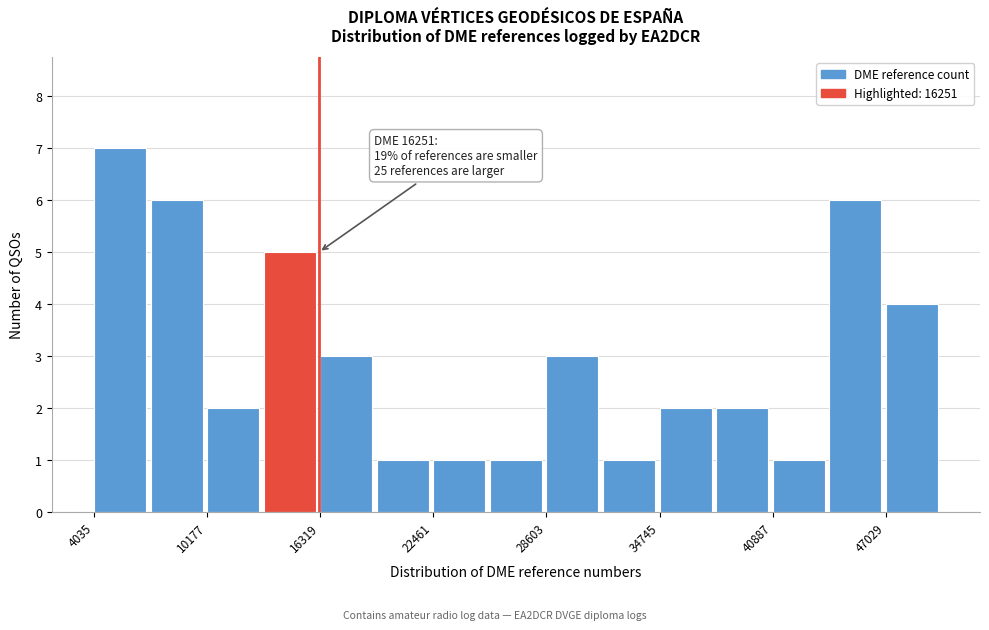

Around what value on the x-axis is the tallest bar? Give the approximate position of its centre, as read against the axis.

5000